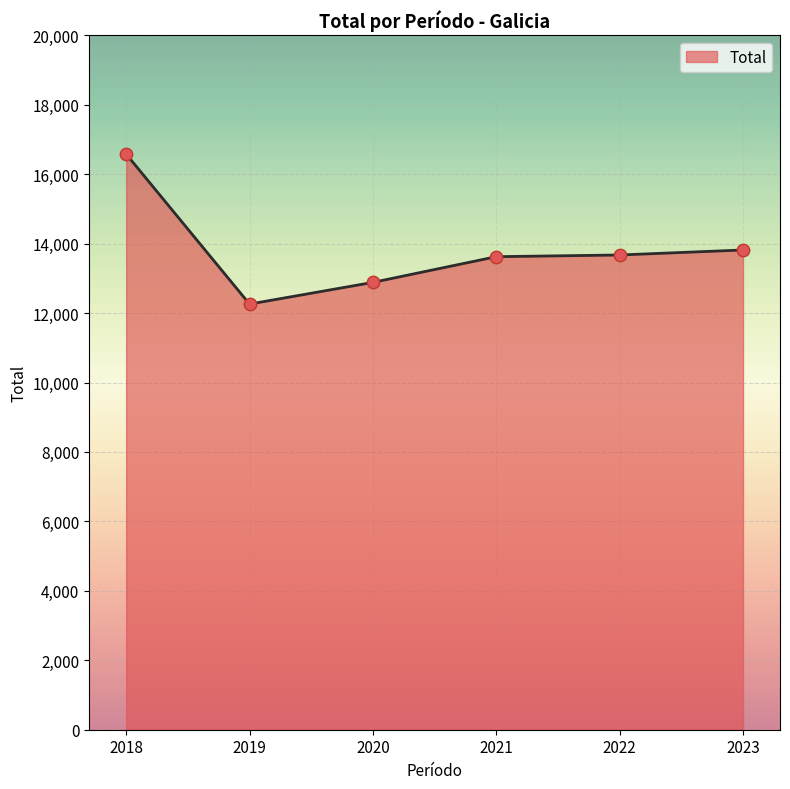

What is the ratio of the value at 2022 to the value at 2023?

1.0